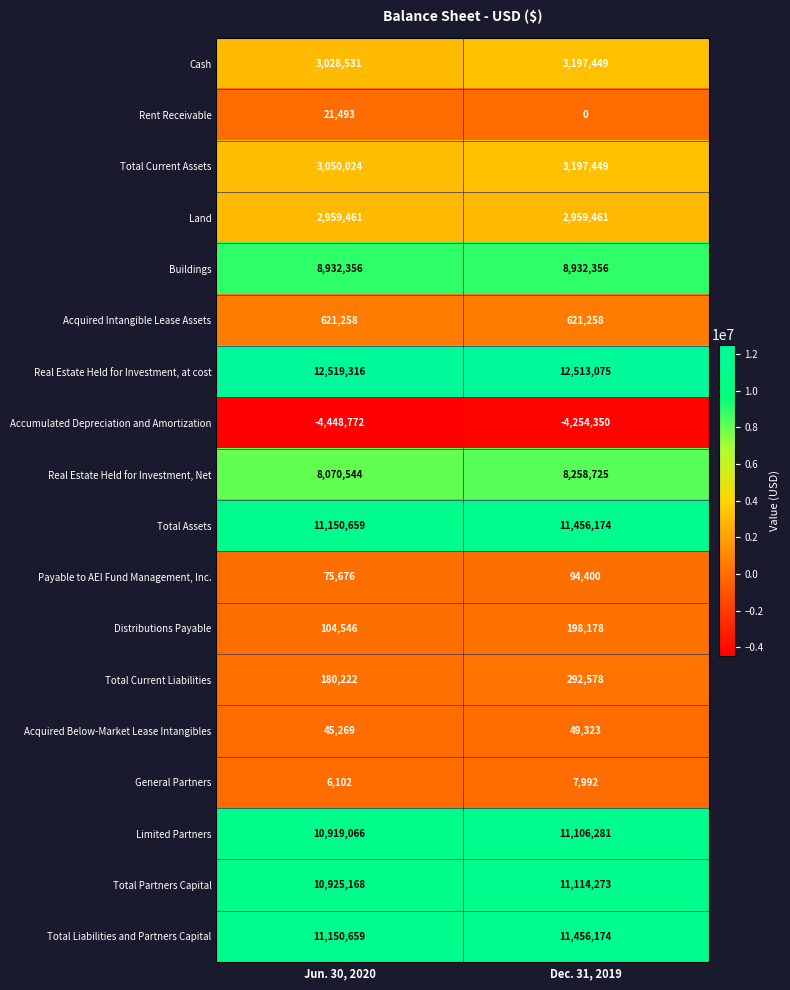

What is the difference between the maximum and minimum values in the Total Assets series?

305515